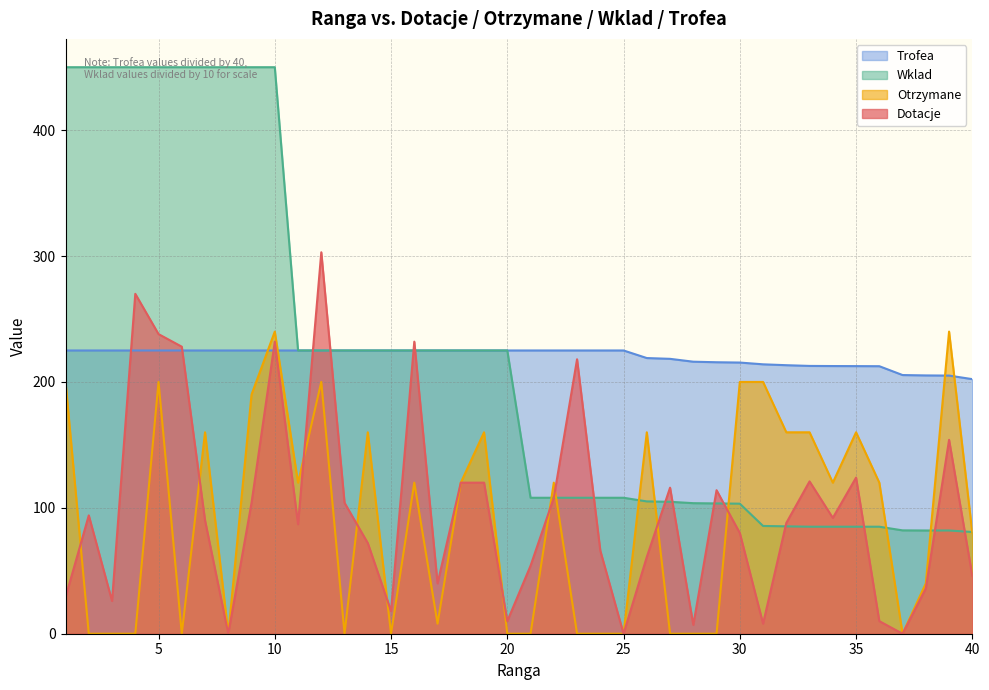

Which has a higher value, 33 or 15?

33